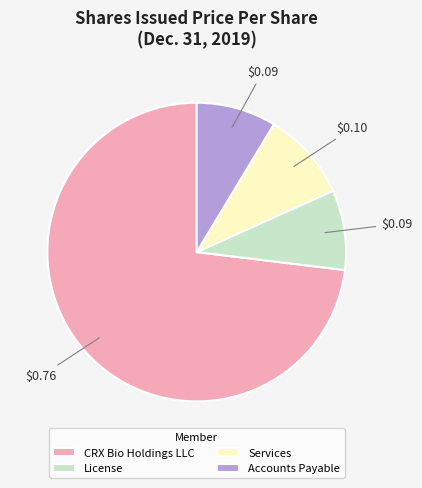

True or false: Services accounts for 10% of the total.

True